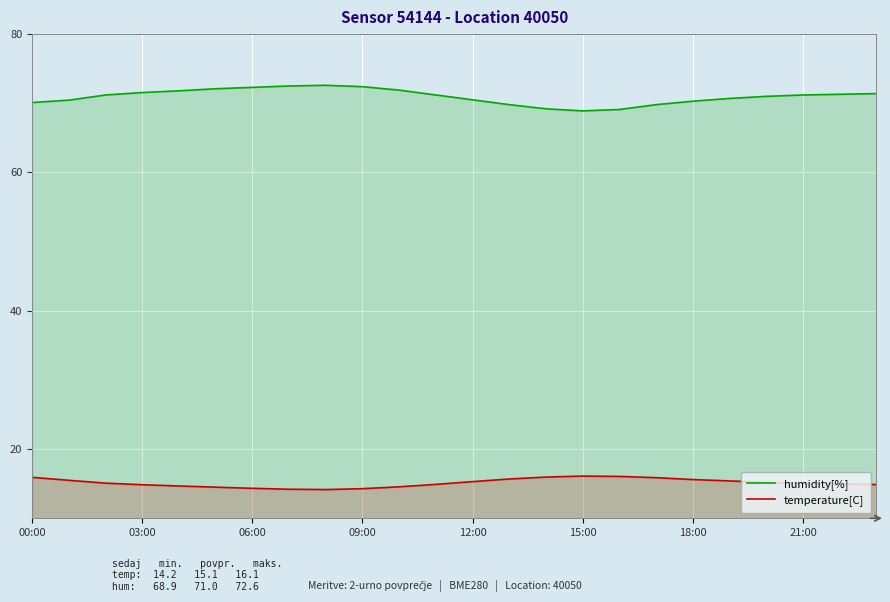

How many data points in temperature[C] are above 15?

13